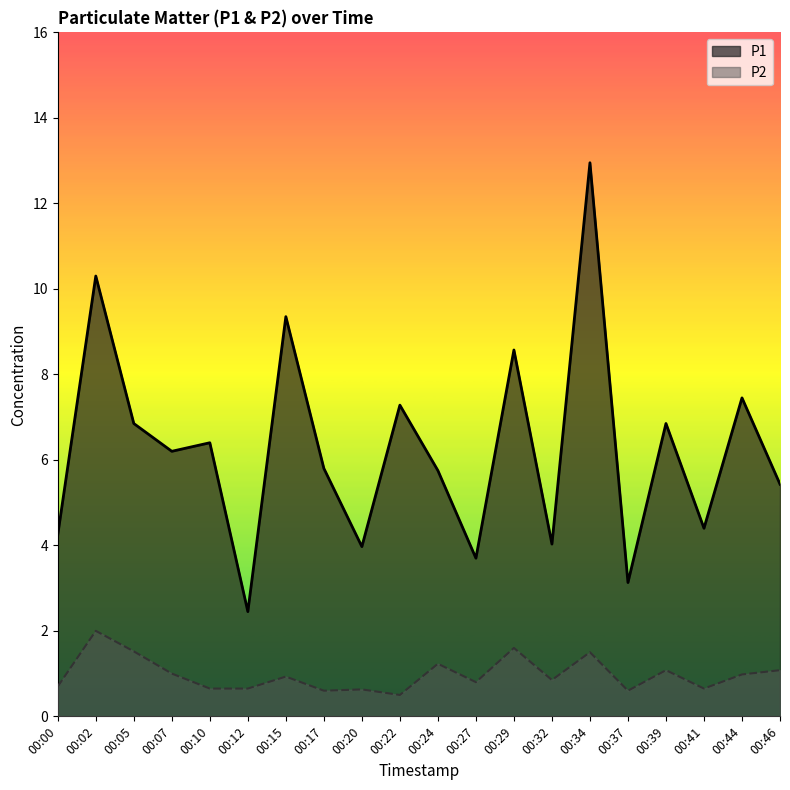

True or false: P2 has a value of 1.1 at 00:39.

True